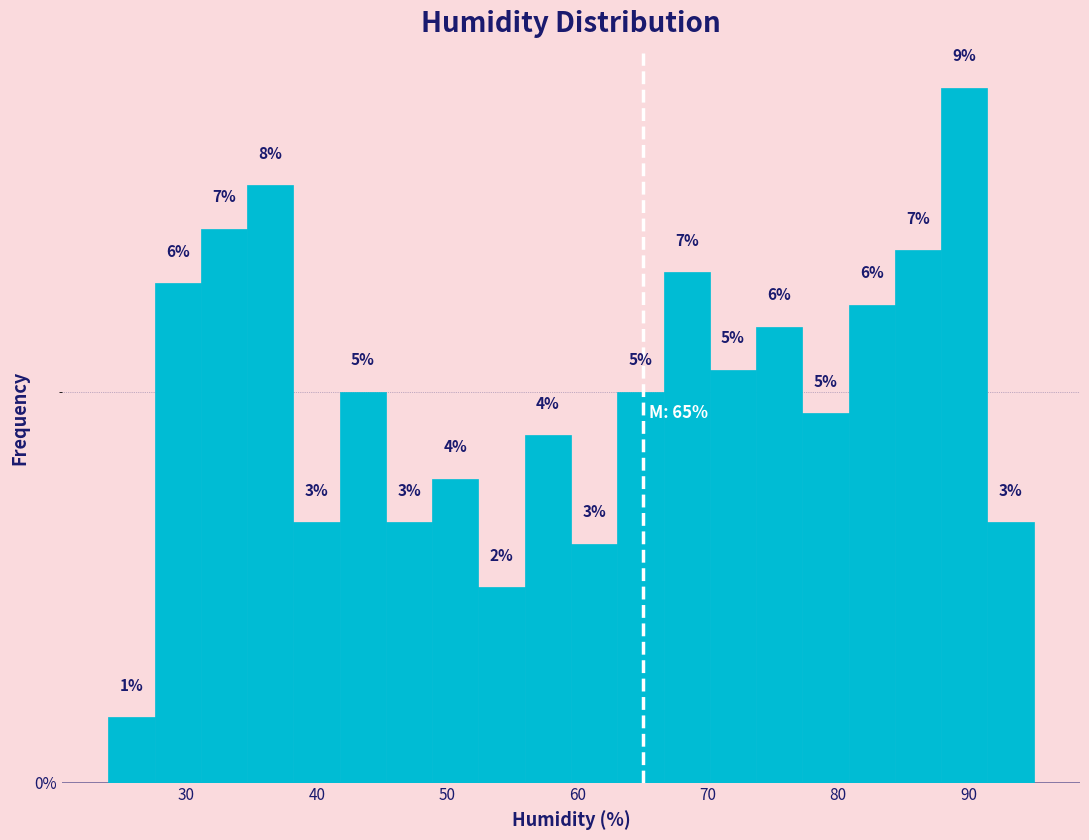

Read against the x-axis, roughly where is the centre of the tallest bar?

90